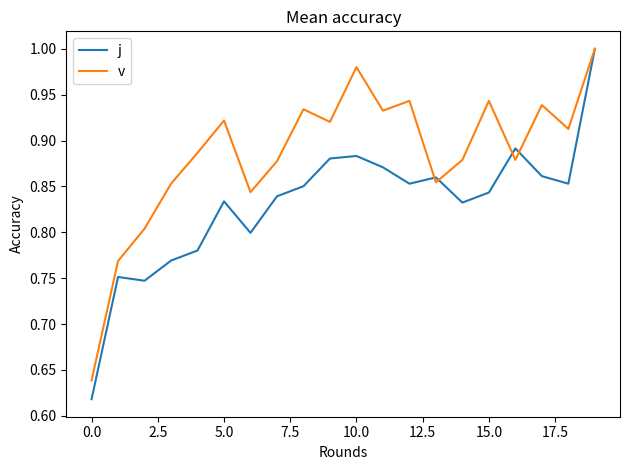

True or false: v has more than 0 interior local peaks.

True